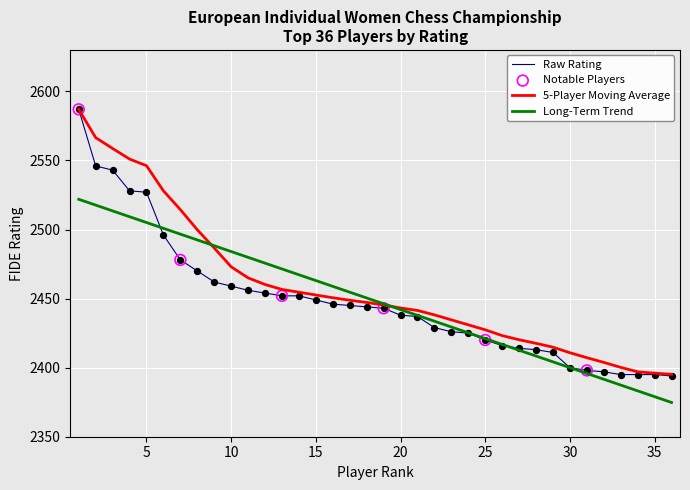

Which series has the largest range (max minus min)?

Raw Rating